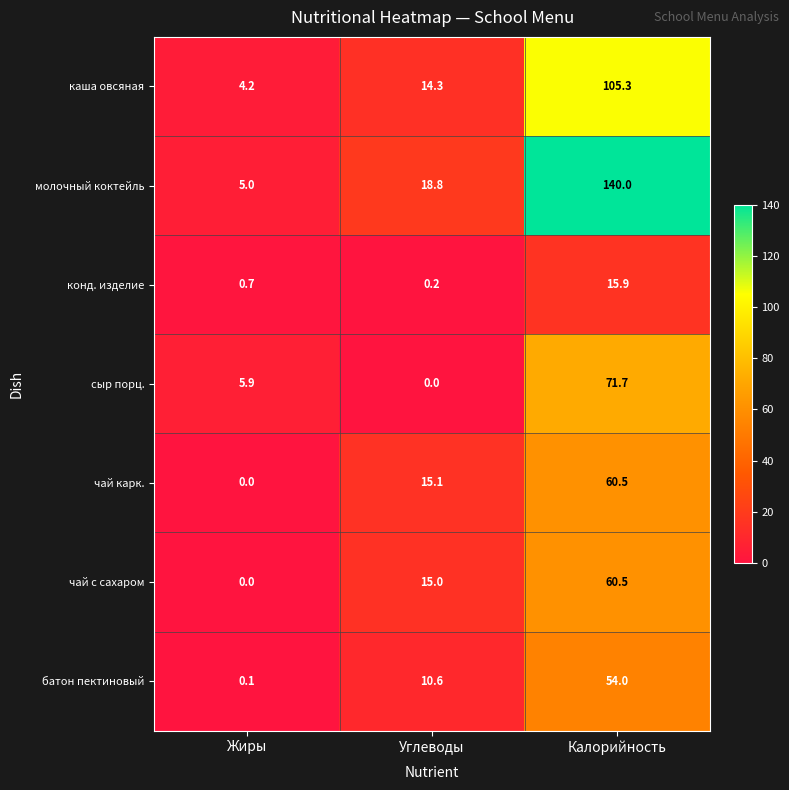

What is the total value across all series at Жиры?

15.9